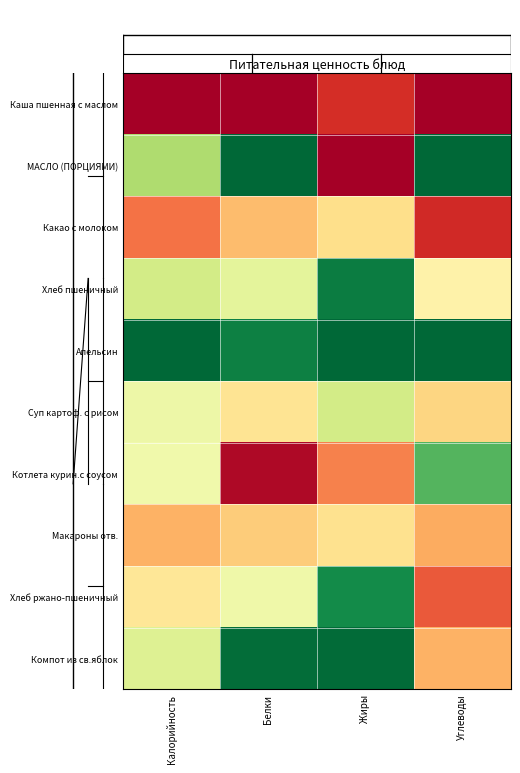

At which category is the sum across all series the highest?

Углеводы